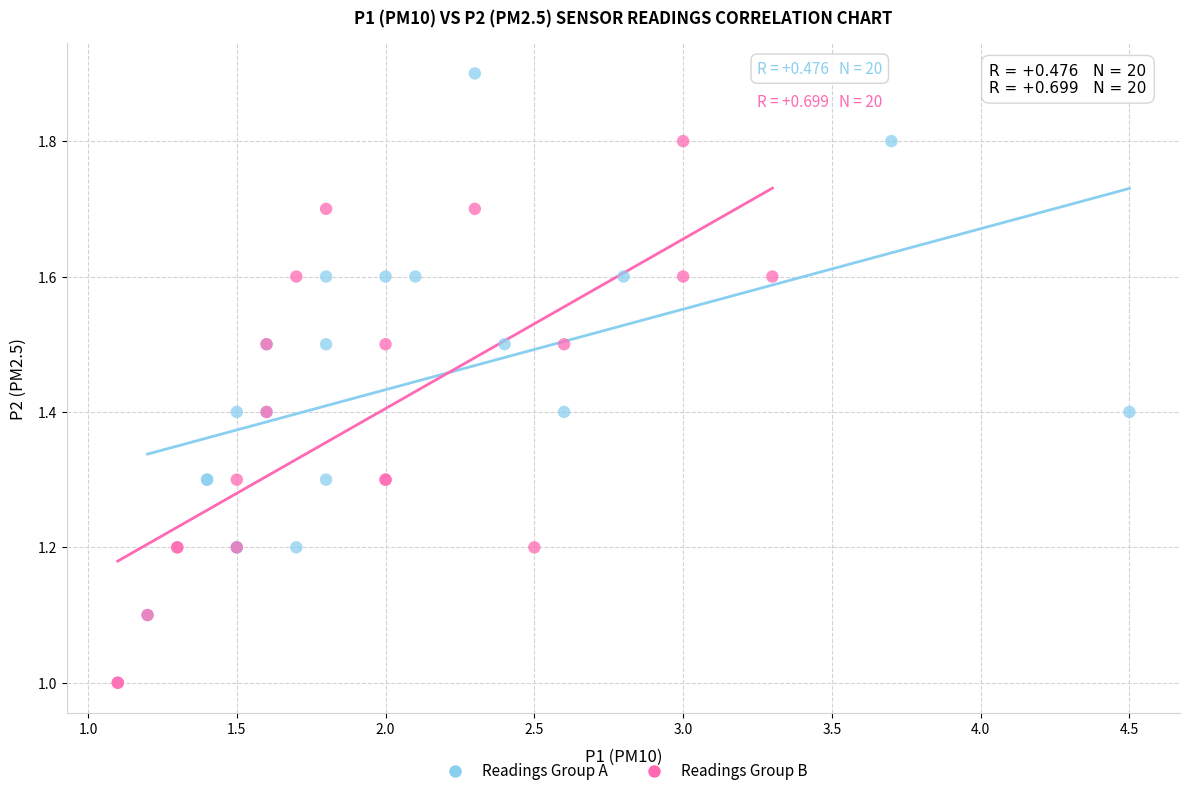

Which series contains the lowest Y value?

Readings Group B